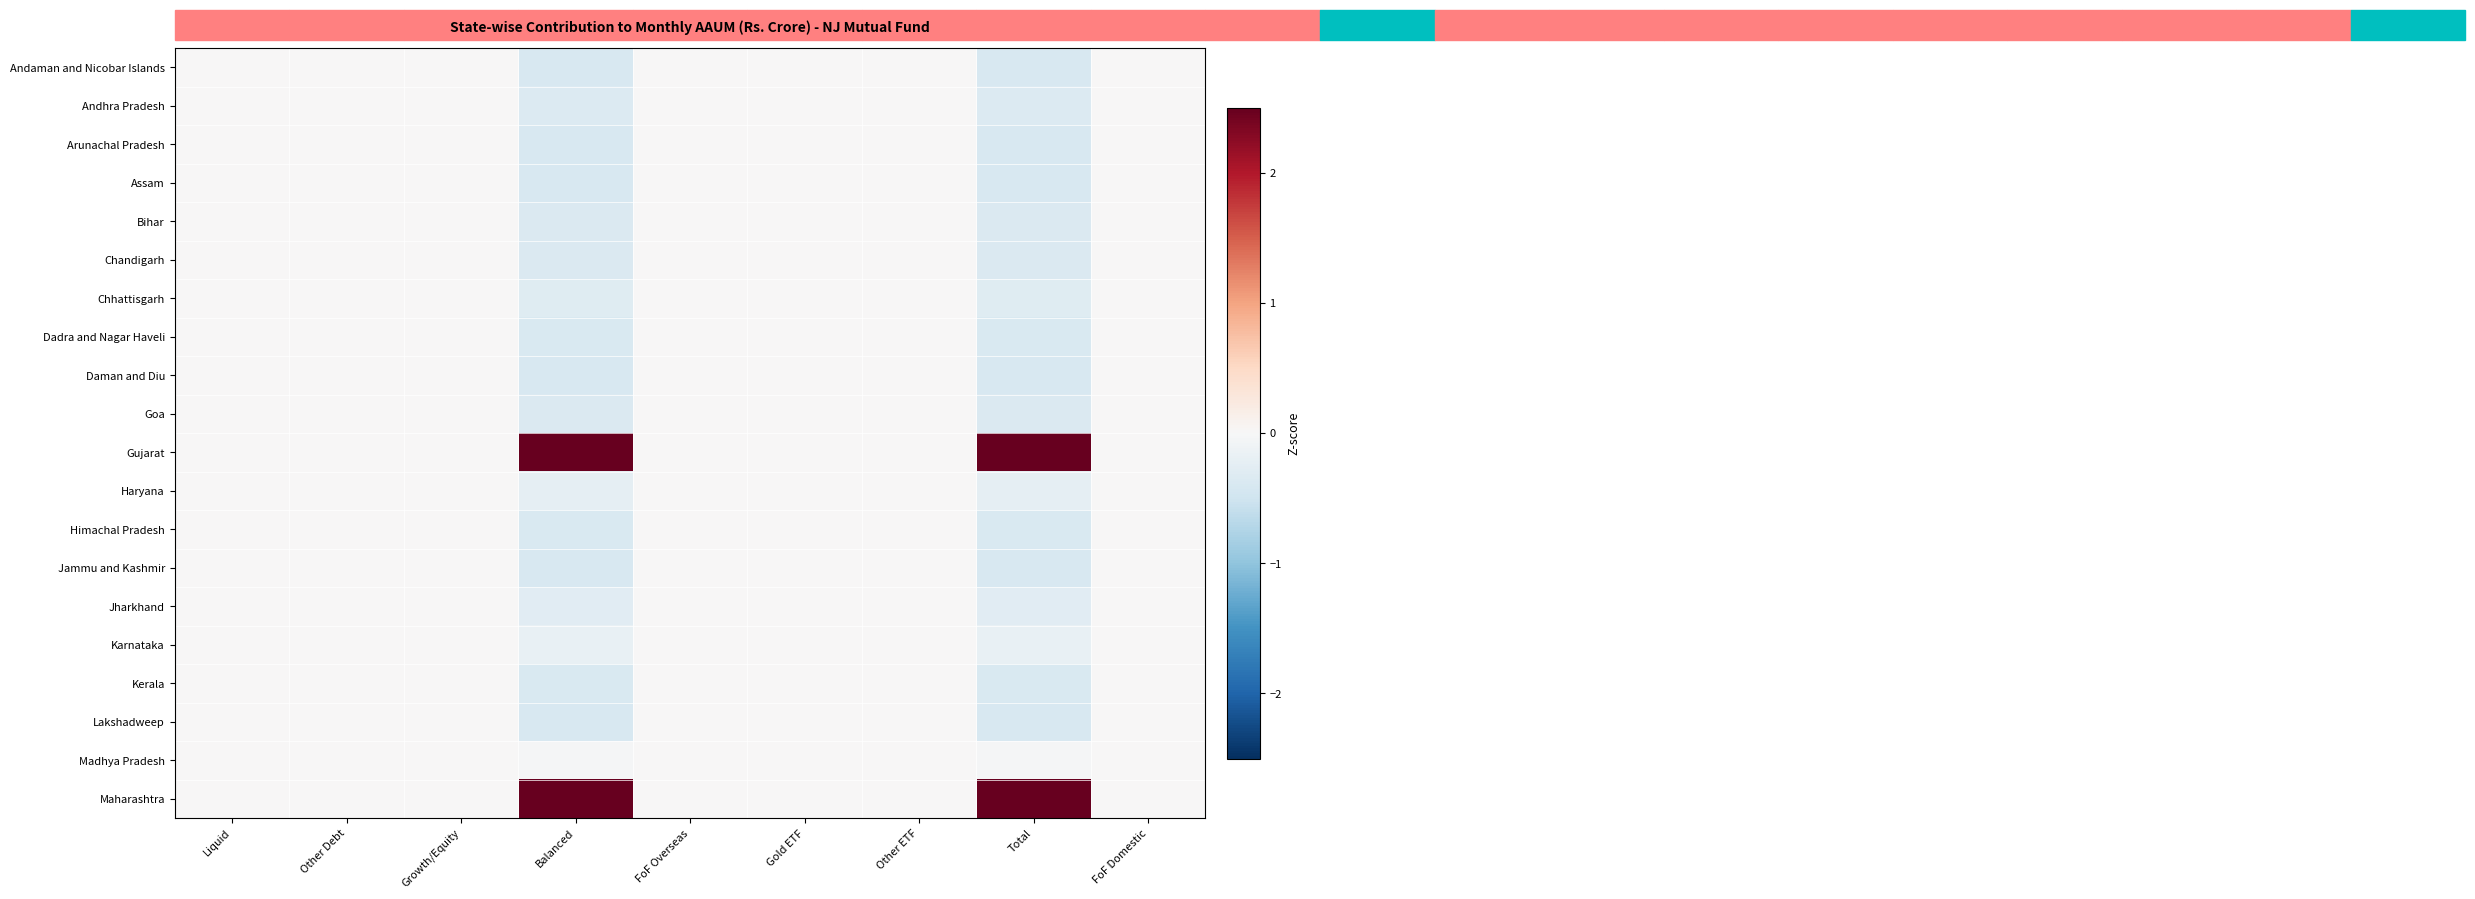

Reading left to right, what are all the values shown in this chart?

Andaman and Nicobar Islands: Liquid=0.0	Other Debt=0.0	Growth/Equity=0.0	Balanced=-0.4	FoF Overseas=0.0	Gold ETF=0.0	Other ETF=0.0	Total=-0.4	FoF Domestic=0.0
Andhra Pradesh: Liquid=0.0	Other Debt=0.0	Growth/Equity=0.0	Balanced=-0.3	FoF Overseas=0.0	Gold ETF=0.0	Other ETF=0.0	Total=-0.3	FoF Domestic=0.0
Arunachal Pradesh: Liquid=0.0	Other Debt=0.0	Growth/Equity=0.0	Balanced=-0.4	FoF Overseas=0.0	Gold ETF=0.0	Other ETF=0.0	Total=-0.4	FoF Domestic=0.0
Assam: Liquid=0.0	Other Debt=0.0	Growth/Equity=0.0	Balanced=-0.4	FoF Overseas=0.0	Gold ETF=0.0	Other ETF=0.0	Total=-0.4	FoF Domestic=0.0
Bihar: Liquid=0.0	Other Debt=0.0	Growth/Equity=0.0	Balanced=-0.4	FoF Overseas=0.0	Gold ETF=0.0	Other ETF=0.0	Total=-0.4	FoF Domestic=0.0
Chandigarh: Liquid=0.0	Other Debt=0.0	Growth/Equity=0.0	Balanced=-0.4	FoF Overseas=0.0	Gold ETF=0.0	Other ETF=0.0	Total=-0.4	FoF Domestic=0.0
Chhattisgarh: Liquid=0.0	Other Debt=0.0	Growth/Equity=0.0	Balanced=-0.3	FoF Overseas=0.0	Gold ETF=0.0	Other ETF=0.0	Total=-0.3	FoF Domestic=0.0
Dadra and Nagar Haveli: Liquid=0.0	Other Debt=0.0	Growth/Equity=0.0	Balanced=-0.4	FoF Overseas=0.0	Gold ETF=0.0	Other ETF=0.0	Total=-0.4	FoF Domestic=0.0
Daman and Diu: Liquid=0.0	Other Debt=0.0	Growth/Equity=0.0	Balanced=-0.4	FoF Overseas=0.0	Gold ETF=0.0	Other ETF=0.0	Total=-0.4	FoF Domestic=0.0
Goa: Liquid=0.0	Other Debt=0.0	Growth/Equity=0.0	Balanced=-0.4	FoF Overseas=0.0	Gold ETF=0.0	Other ETF=0.0	Total=-0.4	FoF Domestic=0.0
Gujarat: Liquid=0.0	Other Debt=0.0	Growth/Equity=0.0	Balanced=2.8	FoF Overseas=0.0	Gold ETF=0.0	Other ETF=0.0	Total=2.8	FoF Domestic=0.0
Haryana: Liquid=0.0	Other Debt=0.0	Growth/Equity=0.0	Balanced=-0.2	FoF Overseas=0.0	Gold ETF=0.0	Other ETF=0.0	Total=-0.2	FoF Domestic=0.0
Himachal Pradesh: Liquid=0.0	Other Debt=0.0	Growth/Equity=0.0	Balanced=-0.4	FoF Overseas=0.0	Gold ETF=0.0	Other ETF=0.0	Total=-0.4	FoF Domestic=0.0
Jammu and Kashmir: Liquid=0.0	Other Debt=0.0	Growth/Equity=0.0	Balanced=-0.4	FoF Overseas=0.0	Gold ETF=0.0	Other ETF=0.0	Total=-0.4	FoF Domestic=0.0
Jharkhand: Liquid=0.0	Other Debt=0.0	Growth/Equity=0.0	Balanced=-0.3	FoF Overseas=0.0	Gold ETF=0.0	Other ETF=0.0	Total=-0.3	FoF Domestic=0.0
Karnataka: Liquid=0.0	Other Debt=0.0	Growth/Equity=0.0	Balanced=-0.2	FoF Overseas=0.0	Gold ETF=0.0	Other ETF=0.0	Total=-0.2	FoF Domestic=0.0
Kerala: Liquid=0.0	Other Debt=0.0	Growth/Equity=0.0	Balanced=-0.4	FoF Overseas=0.0	Gold ETF=0.0	Other ETF=0.0	Total=-0.4	FoF Domestic=0.0
Lakshadweep: Liquid=0.0	Other Debt=0.0	Growth/Equity=0.0	Balanced=-0.4	FoF Overseas=0.0	Gold ETF=0.0	Other ETF=0.0	Total=-0.4	FoF Domestic=0.0
Madhya Pradesh: Liquid=0.0	Other Debt=0.0	Growth/Equity=0.0	Balanced=-0.0	FoF Overseas=0.0	Gold ETF=0.0	Other ETF=0.0	Total=-0.0	FoF Domestic=0.0
Maharashtra: Liquid=0.0	Other Debt=0.0	Growth/Equity=0.0	Balanced=3.2	FoF Overseas=0.0	Gold ETF=0.0	Other ETF=0.0	Total=3.2	FoF Domestic=0.0